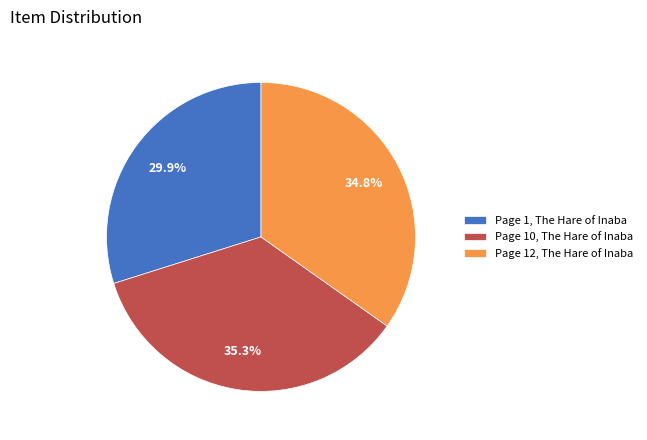

Combined, do Page 1, The Hare of Inaba and Page 10, The Hare of Inaba account for over 50%?

Yes